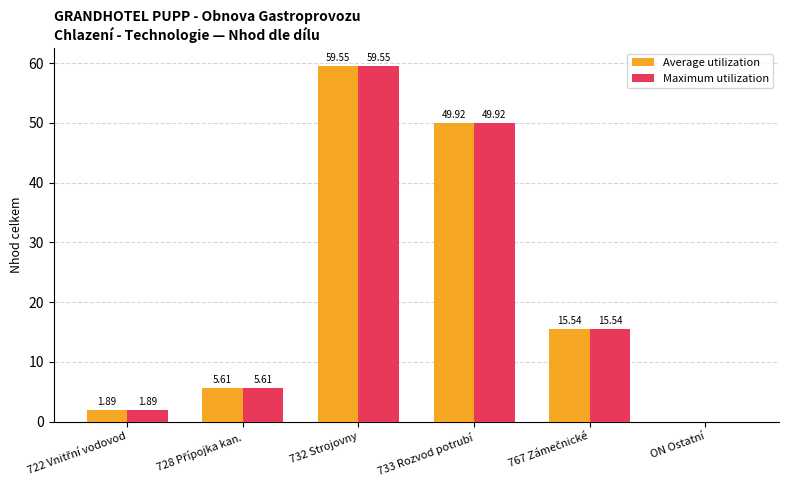

What is the sum of all Maximum utilization values?

132.5